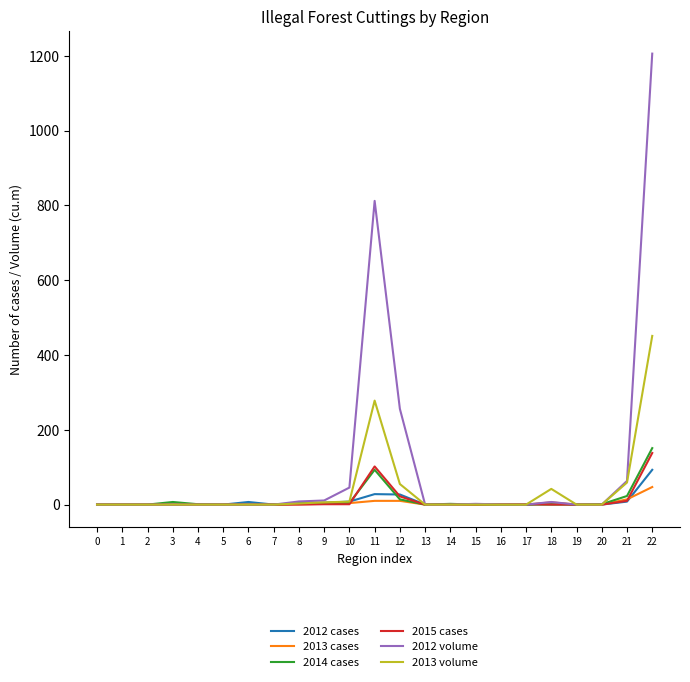

Which series has the largest total across all categories?

2012 volume